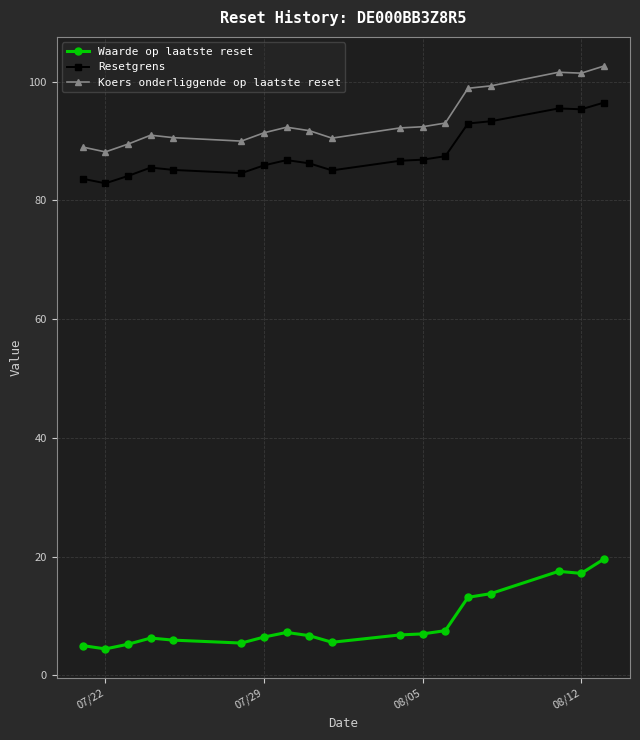

What is the value of the Waarde op laatste reset point at the 4th from the left?

6.3